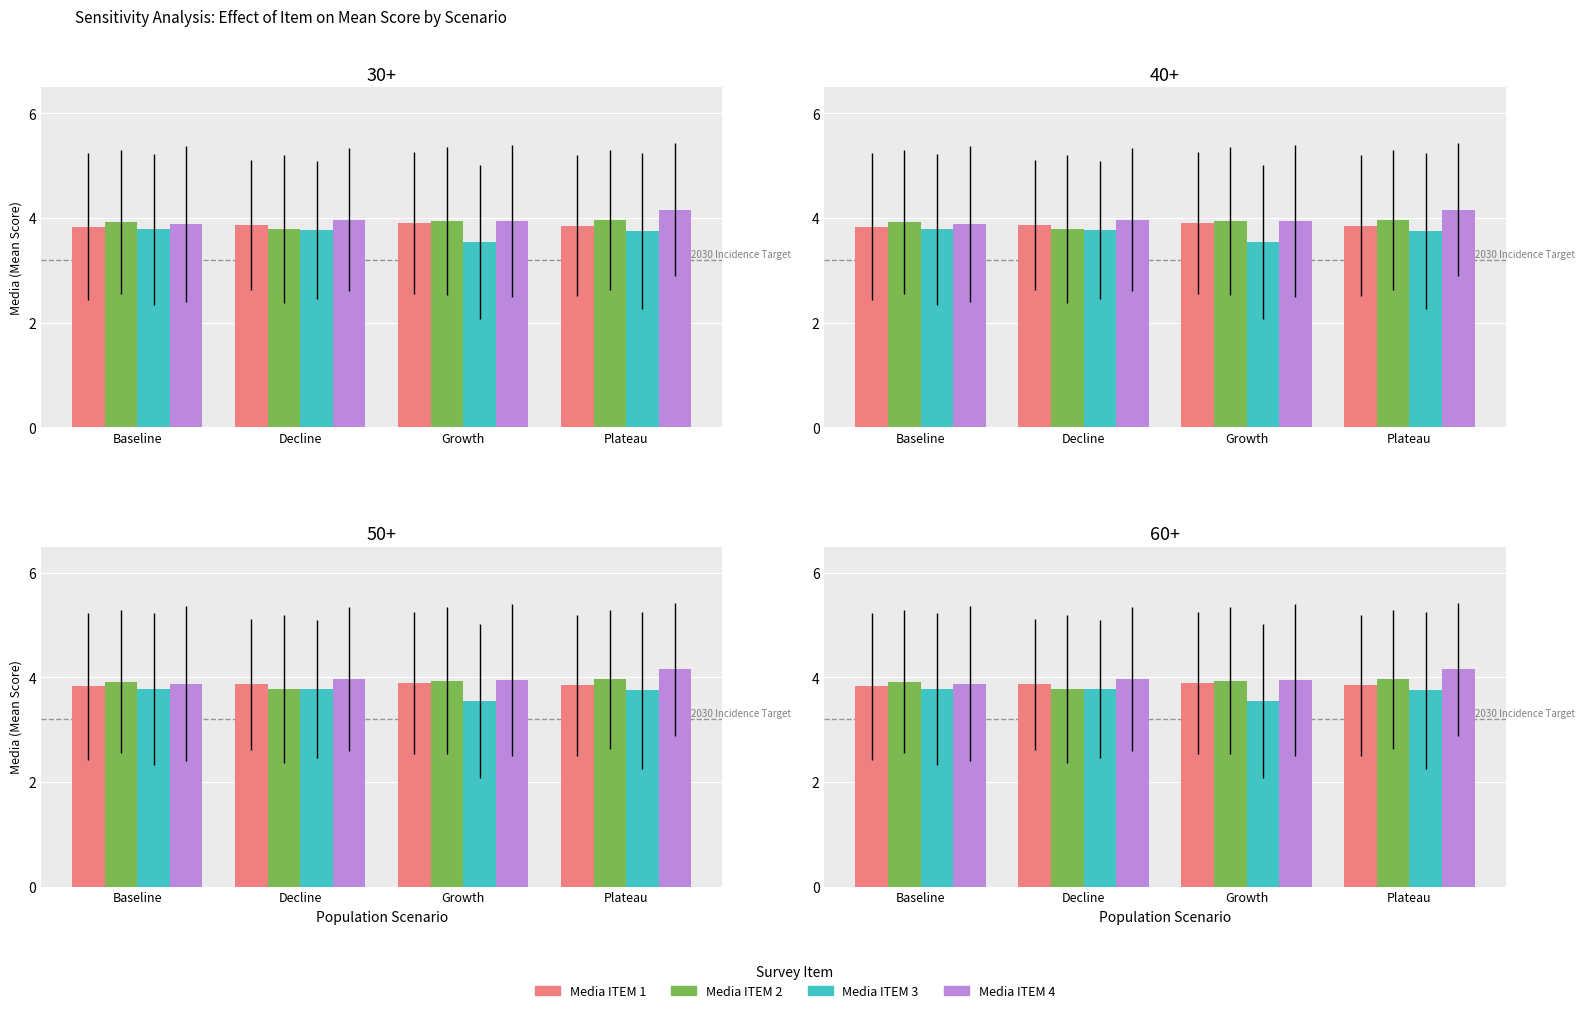

Count the Media ITEM 4 values in the range 3 to 4.

3